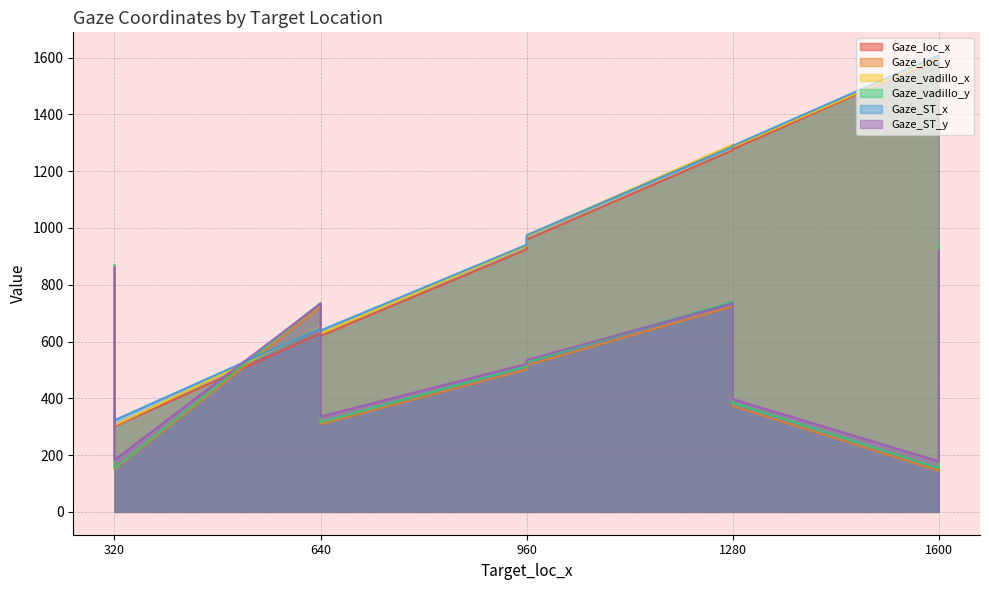

What is the average value of the Gaze_loc_x series?

944.2